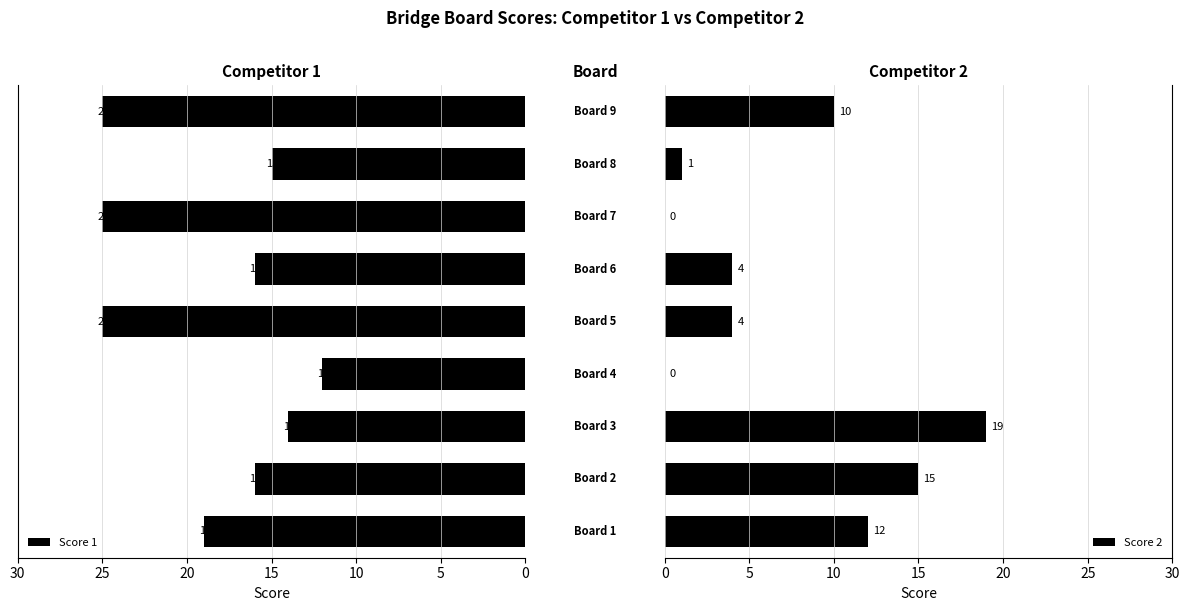

How many data points in Score 1 are less than 16?

3